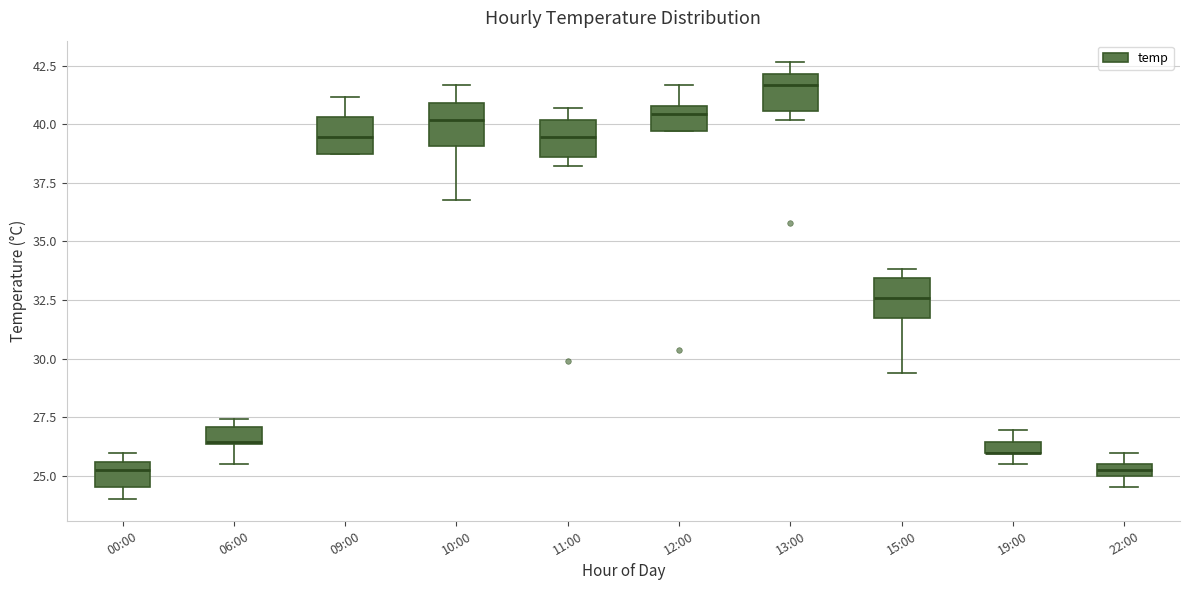

Where does the median line of the box for 13:00 sit on the y-axis? The values are not printed on the chart, so give them approximately, as read against the axis.

41.5